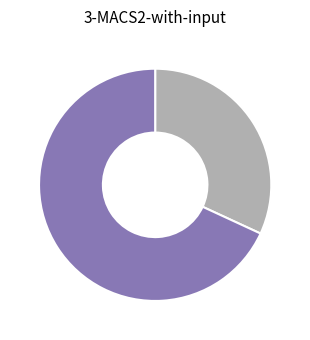

How many slices are in this pie chart?

2